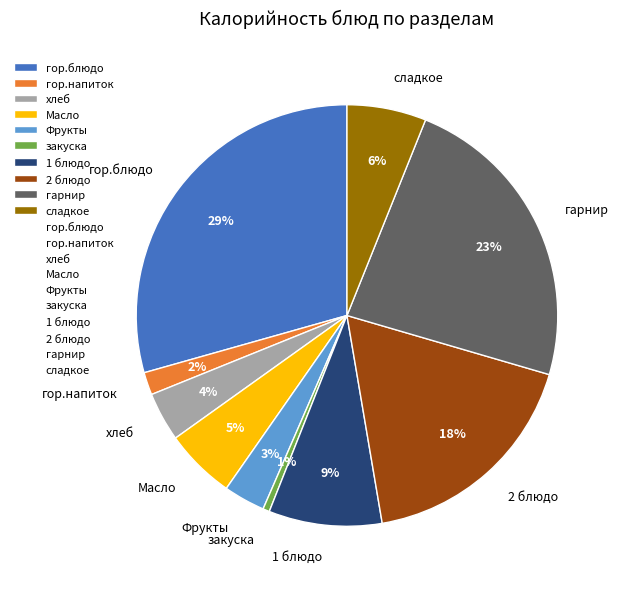

Is there a majority slice in this chart?

No